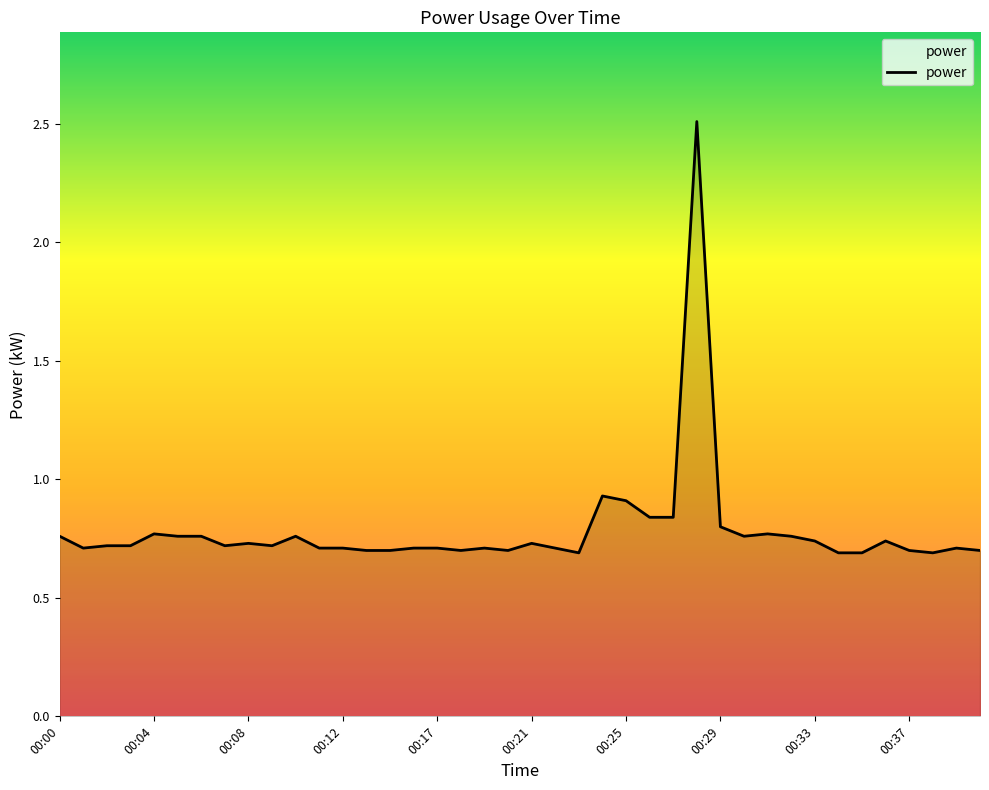

True or false: the data has more than 1 interior local peaks.

True